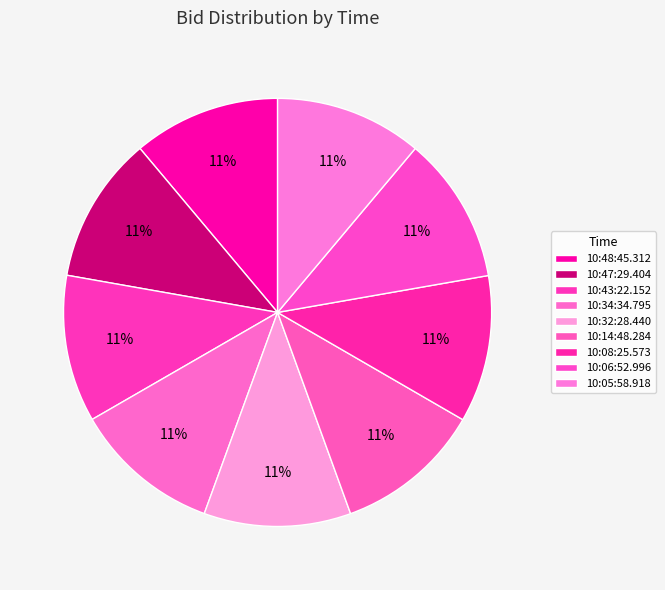

How many slices are in this pie chart?

9